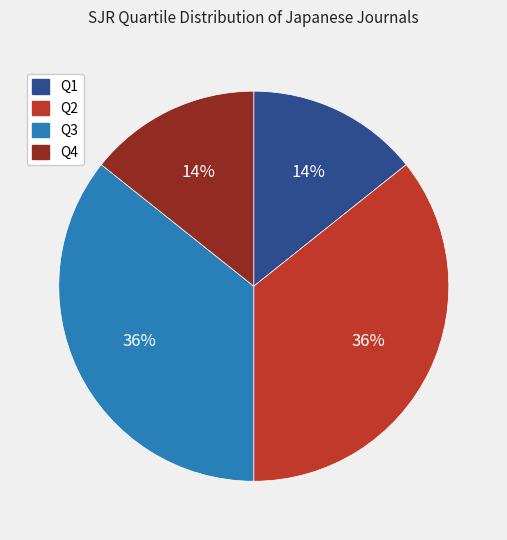

Which has a higher value, Q2 or Q1?

Q2